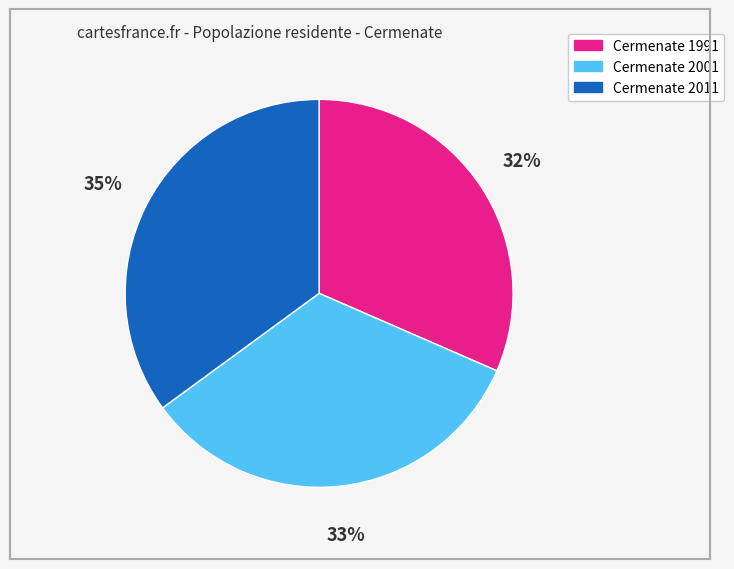

Is there any slice that represents more than half of the pie?

No